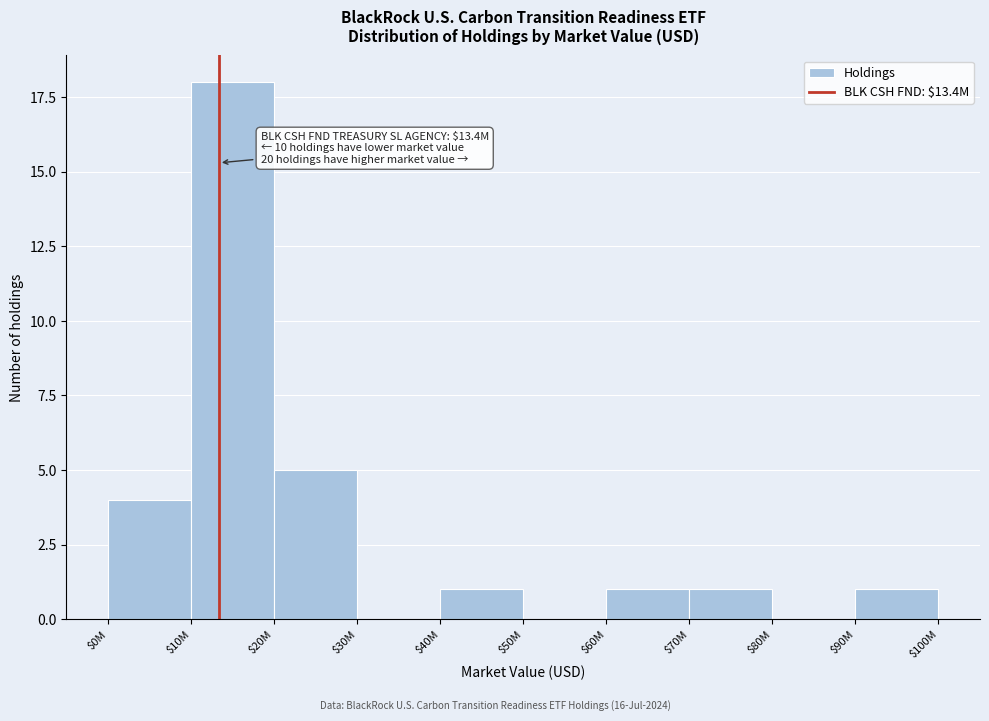

True or false: the data shows 18 at $10M.

True